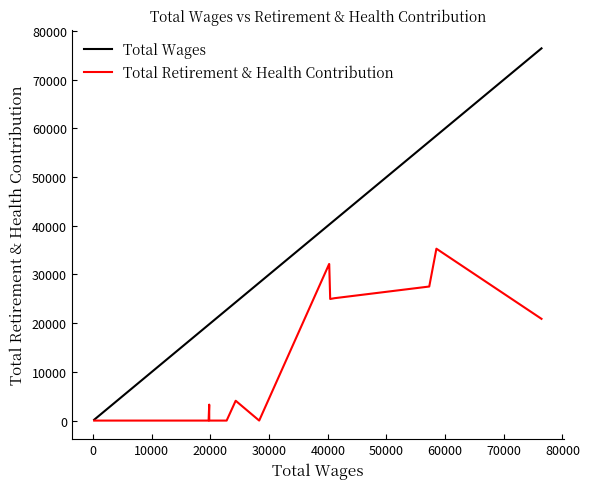

What is the difference between the maximum and minimum values in the Total Wages series?

76260